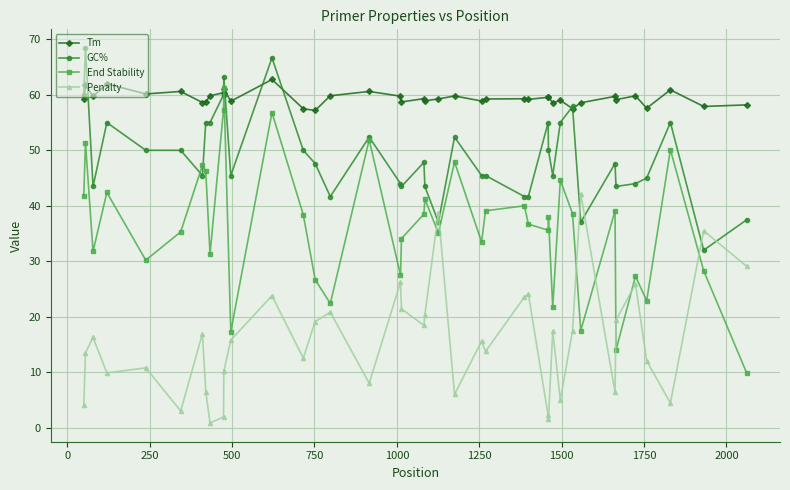

Rank the series by their average value, from highest to lowest.

Tm, GC%, End Stability, Penalty